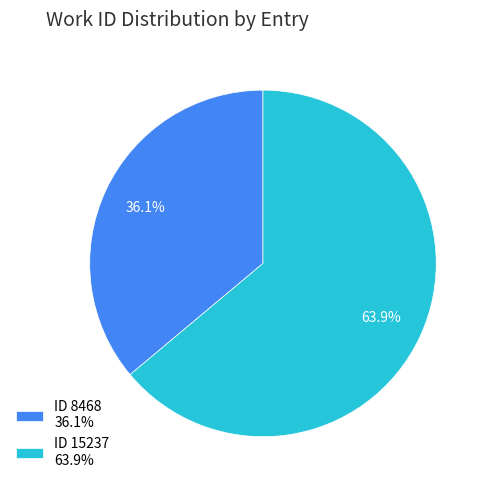

What is the majority slice?

ID 15237 63.9%